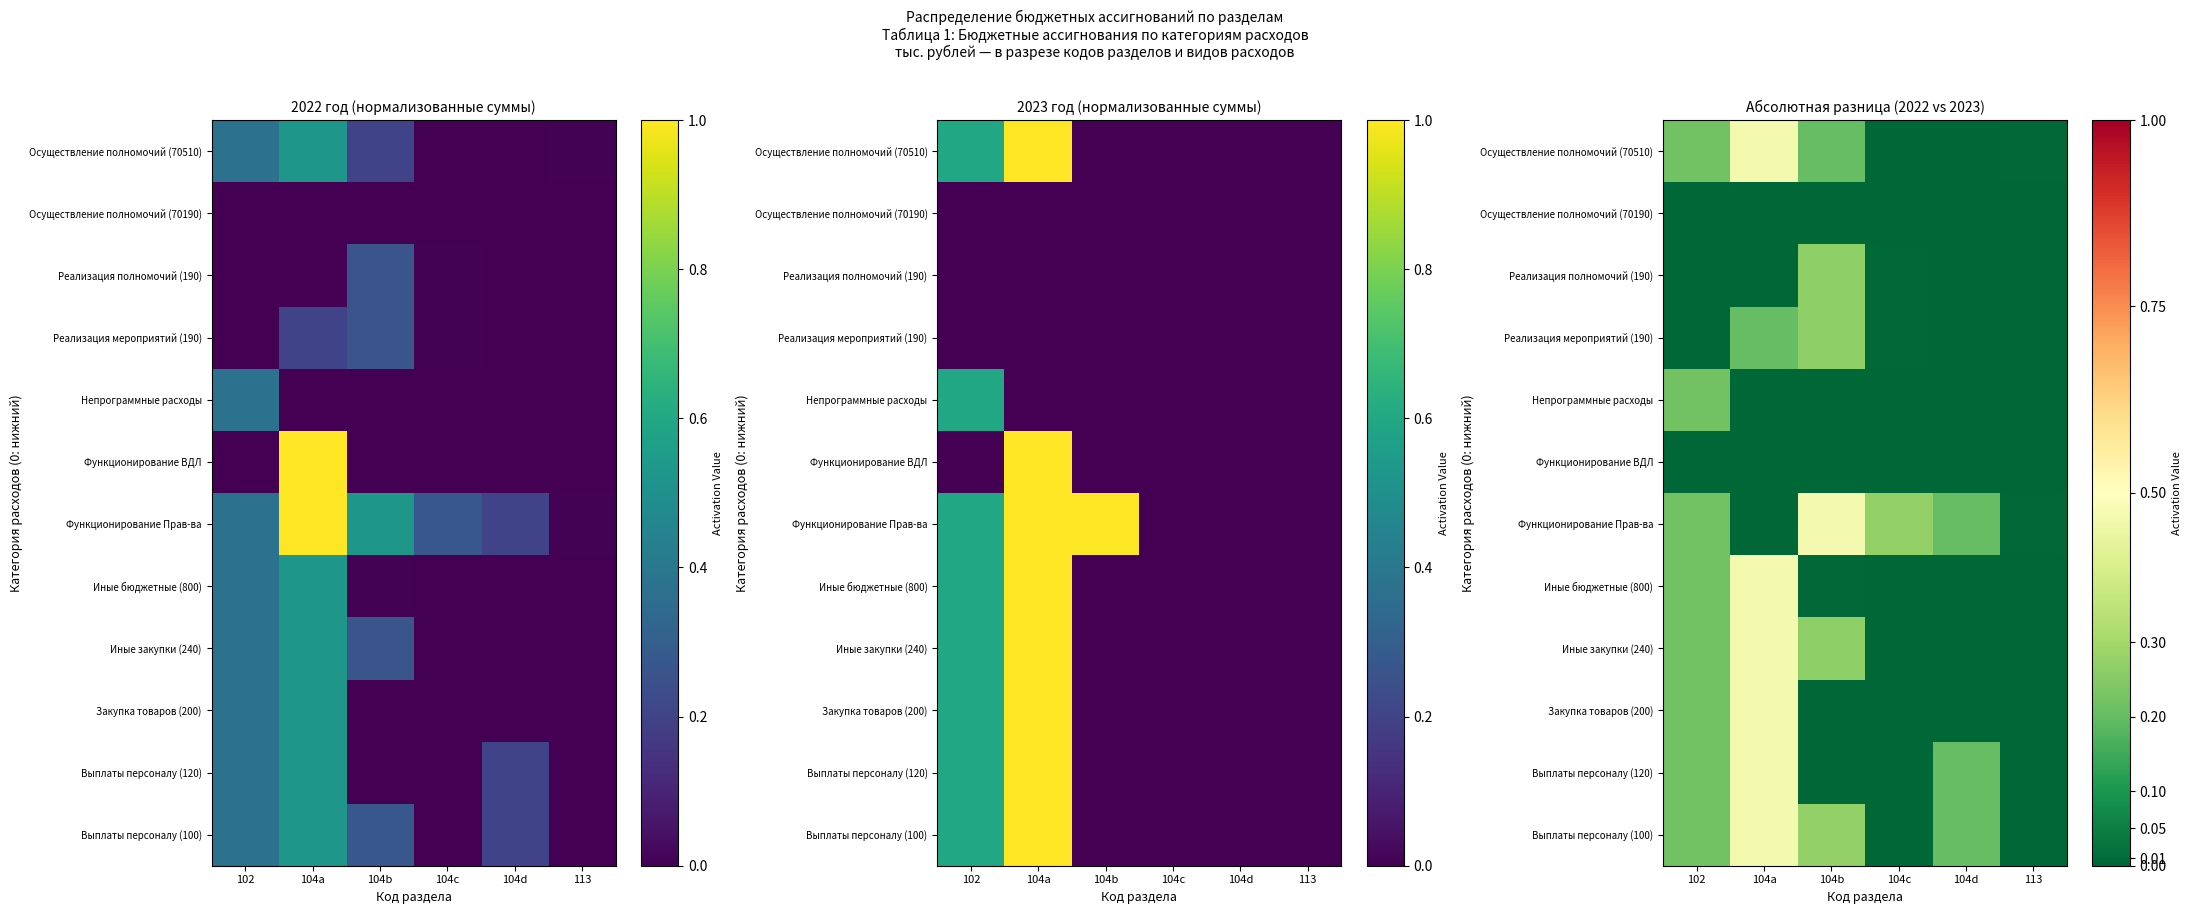

The value of Иные закупки (240) at 113 is -0.2. True or false?

False